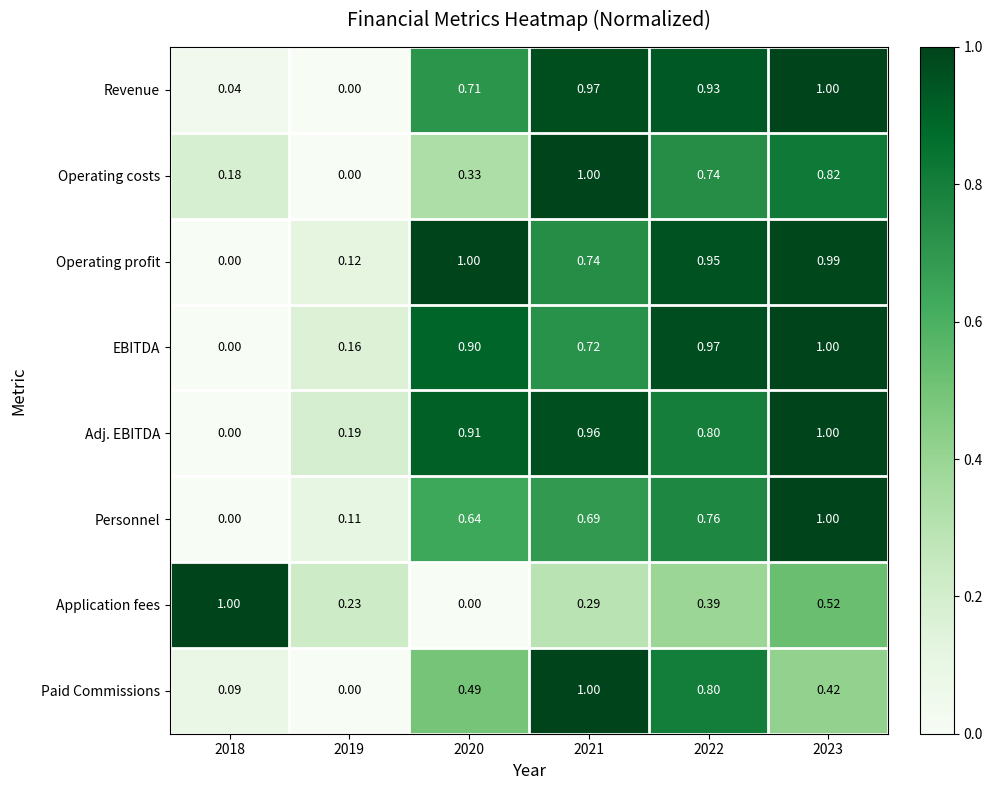

Which series changed the most between 2018 and 2021?

Adj. EBITDA